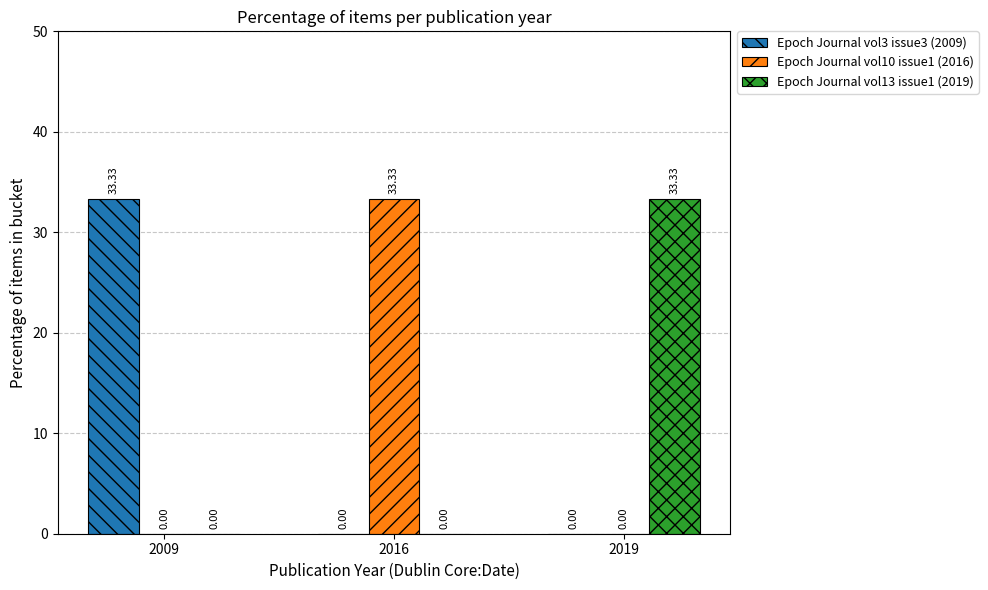

How many groups of bars are there?

3